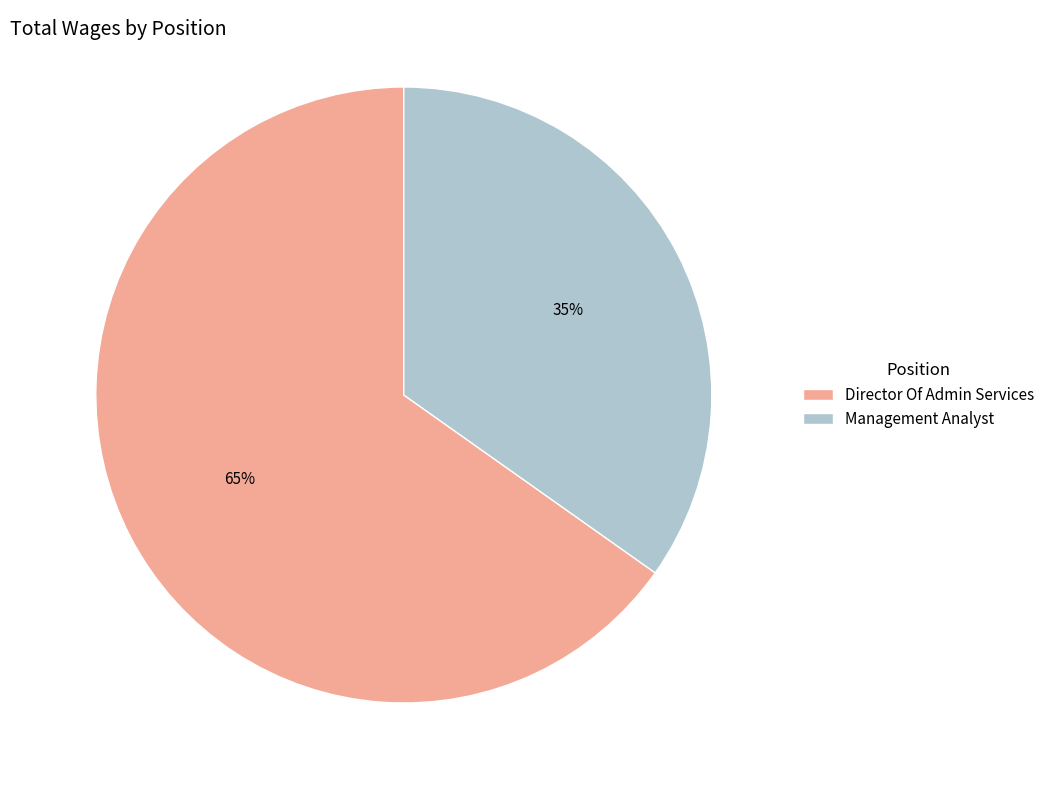

What percentage is the Director Of Admin Services slice, to the nearest percent?

65%